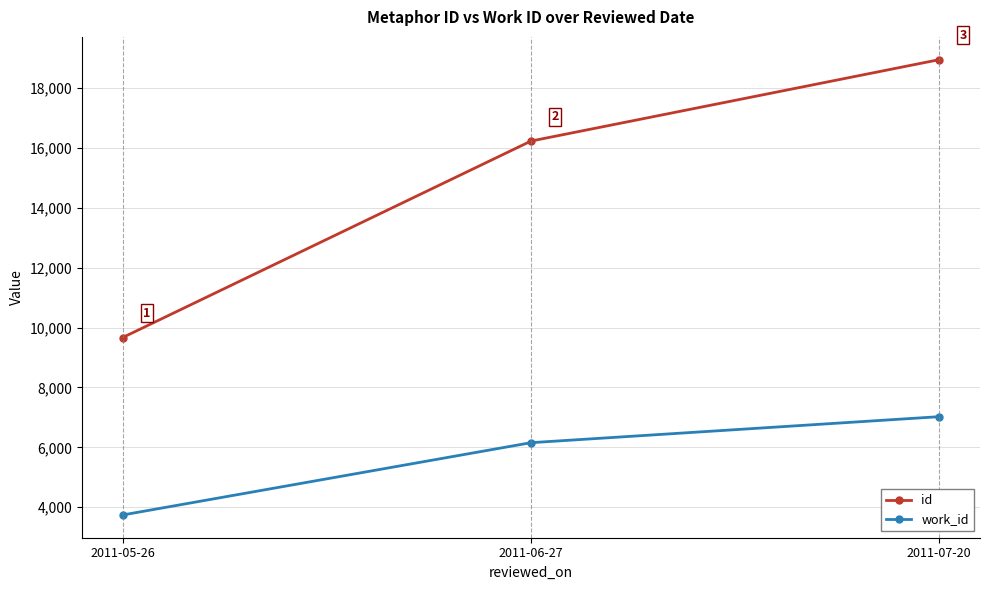

Read the work_id value at 2011-05-26.

3744